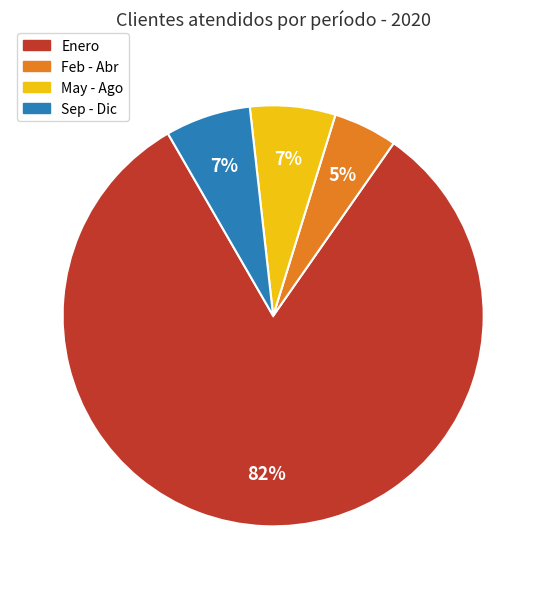

To the nearest percent, what is the average slice percentage?

25%